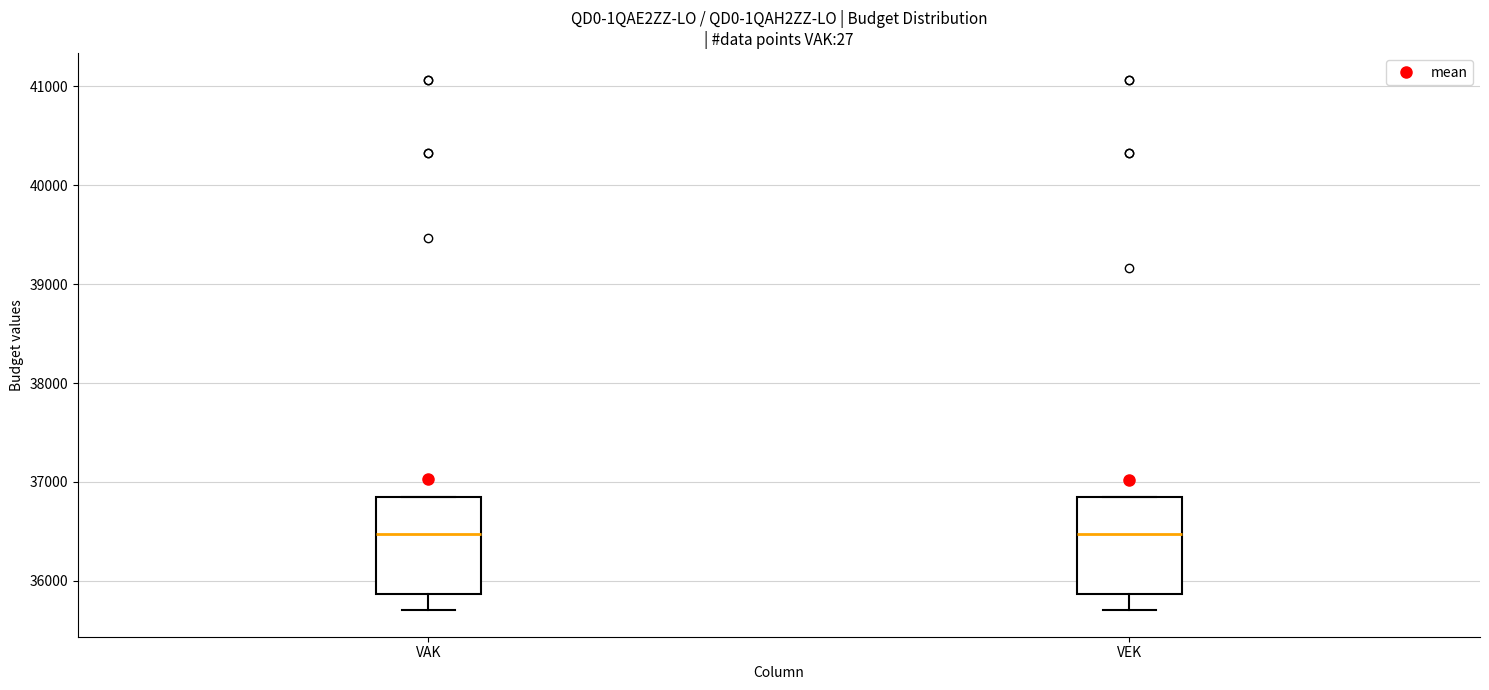

Reading left to right, read every box against the y-axis: the position of its median line, the range the box covers, and the ends of its whiskers. The values are not printed on the chart, so give them approximately, as read against the axis.

VAK: median 36500, box 35900 to 36900, whiskers 35700 to 36900
VEK: median 36500, box 35900 to 36900, whiskers 35700 to 36900